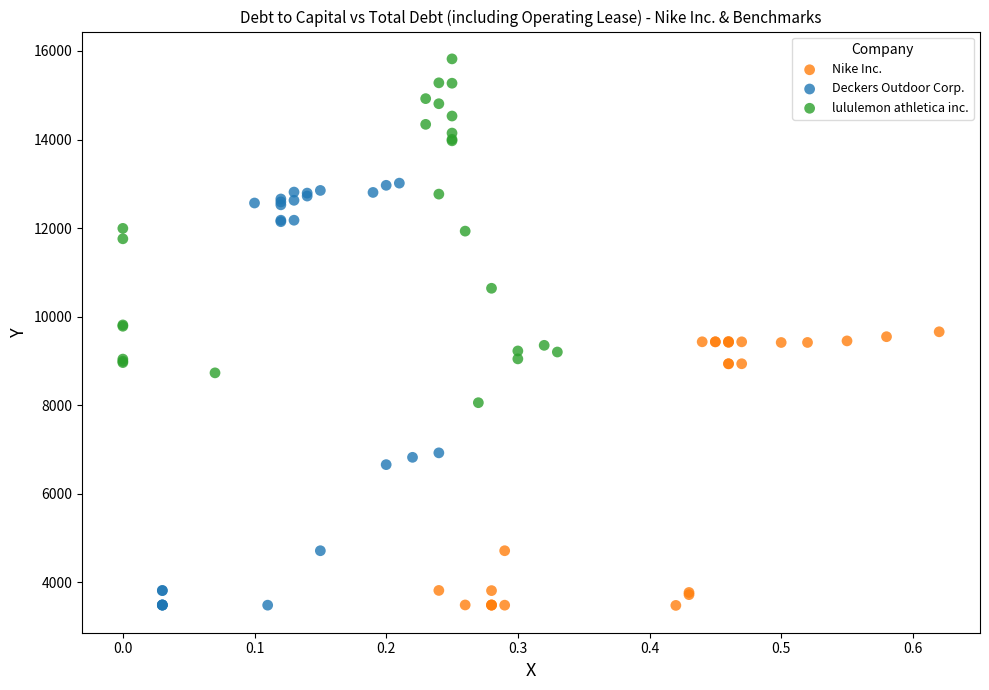

What are all the series names shown in the legend?

Nike Inc., Deckers Outdoor Corp., lululemon athletica inc.